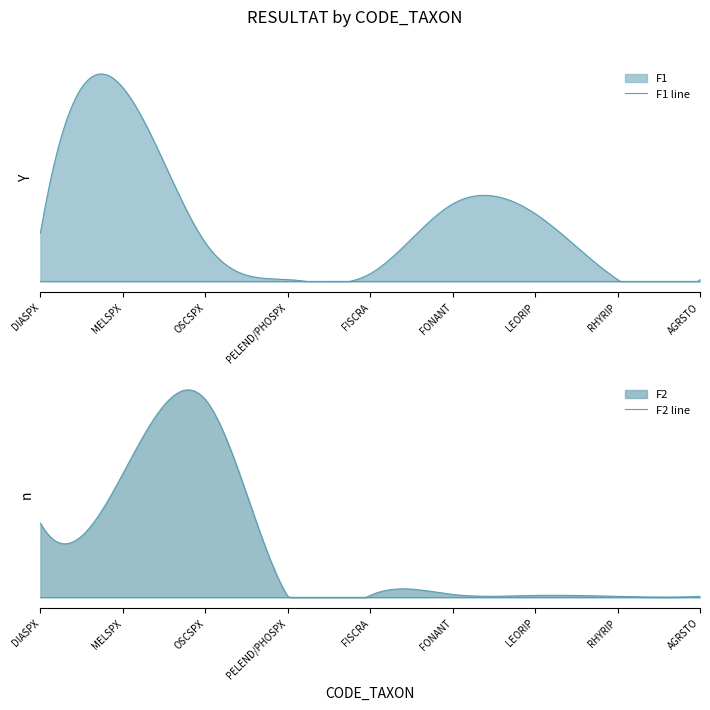

In F2, how many points are higher than both neighbors (excluding endpoints)?

2